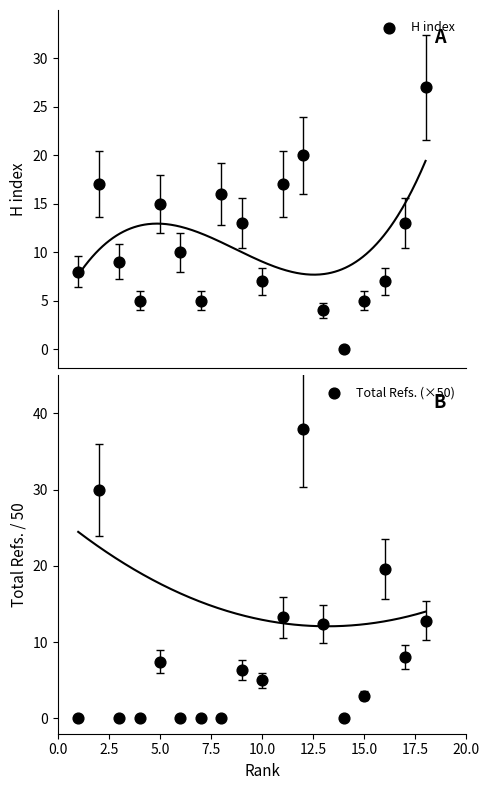

What are all the series names shown in the legend?

H index, Total Refs. (×50)